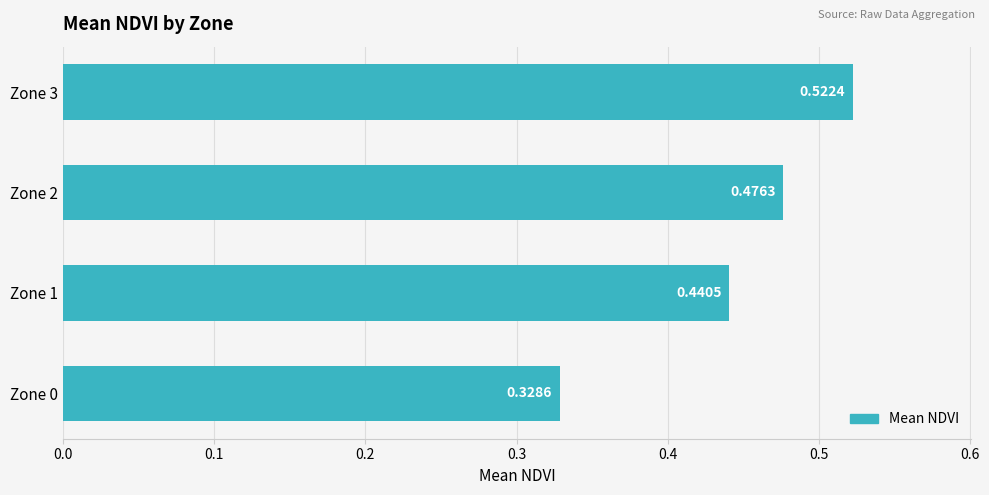

Rank the categories by value from highest to lowest.

Zone 3, Zone 2, Zone 1, Zone 0